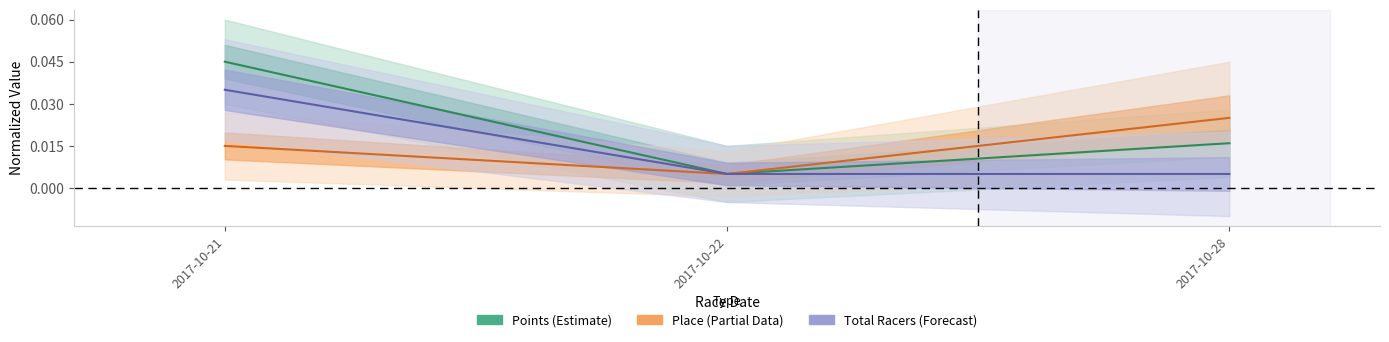

Rank the series at 2017-10-22 from lowest to highest value.

Points, Place, Total Racers